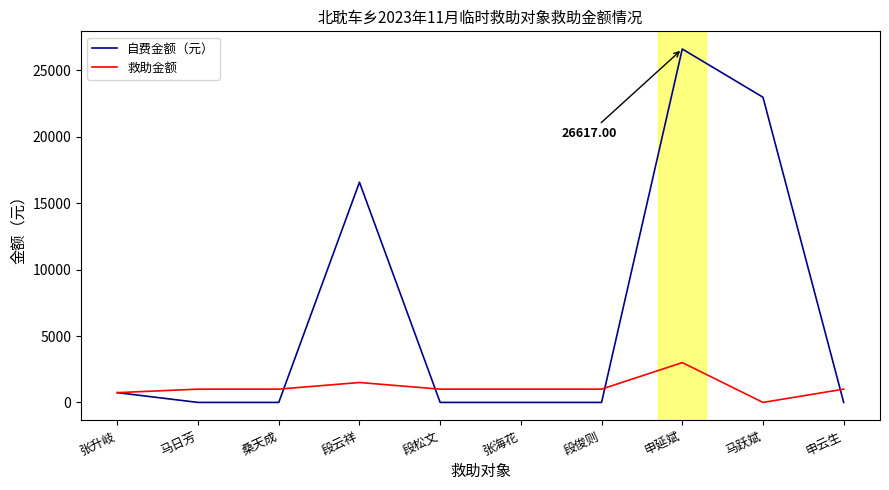

Rank the series by their average value, from lowest to highest.

救助金额, 自费金额（元）